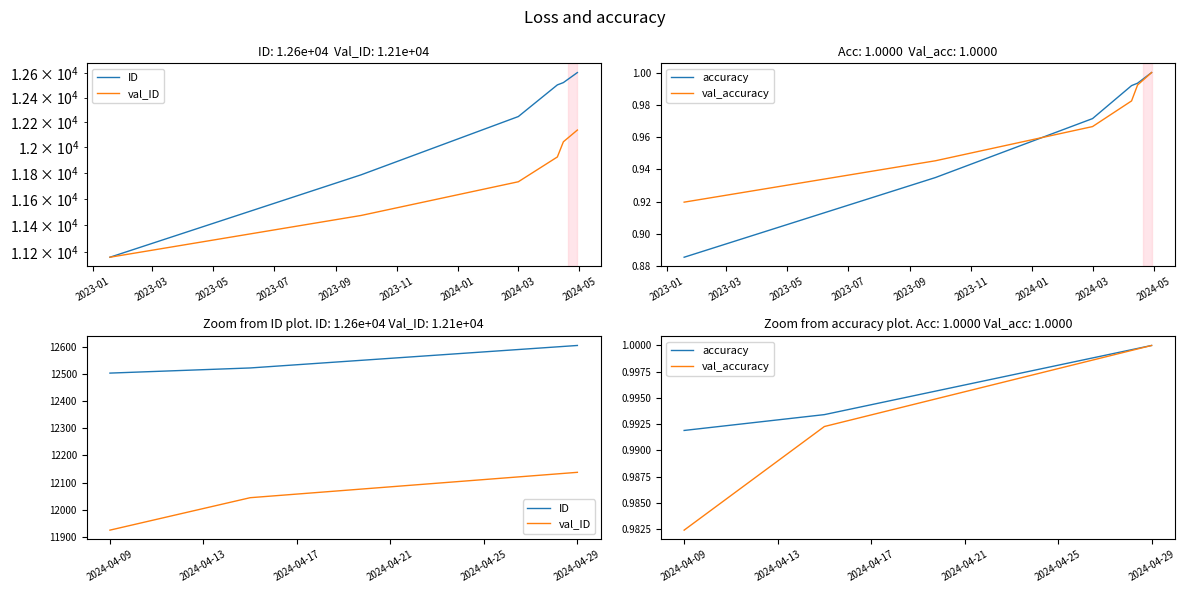

What is the highest value of the val_ID series?

12137.7